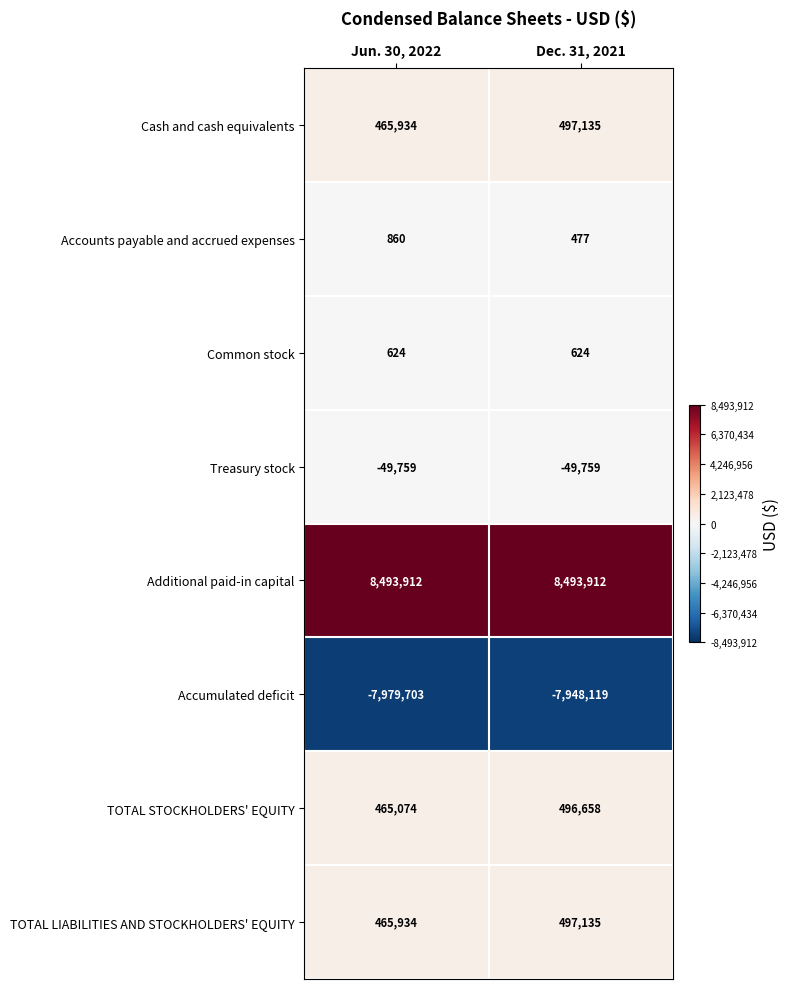

What is the average value of the Treasury stock series?

-49759